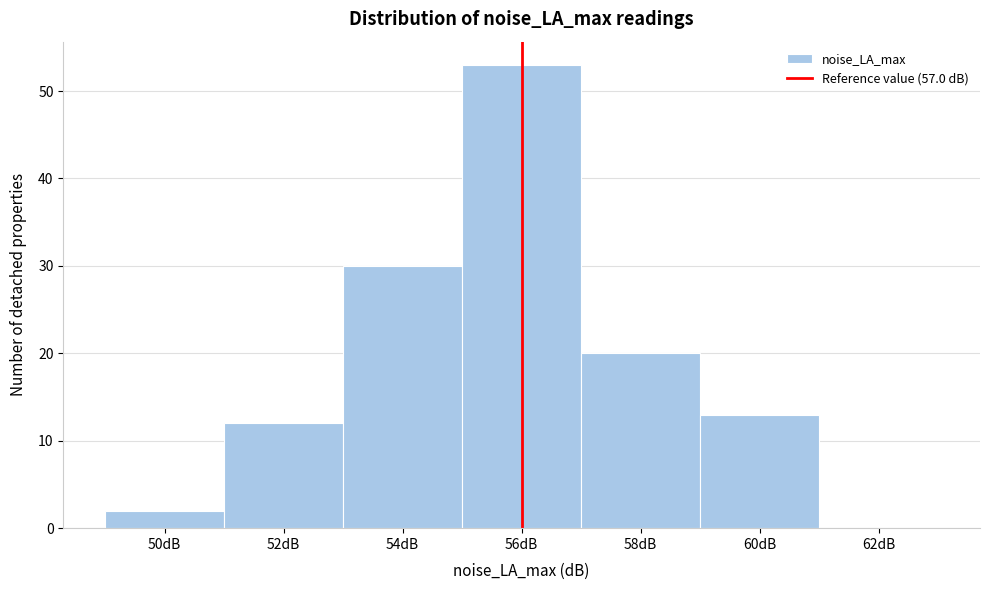

Reading left to right, list all the values displayed in this chart.

50dB=2	52dB=12	54dB=30	56dB=53	58dB=20	60dB=13	62dB=0